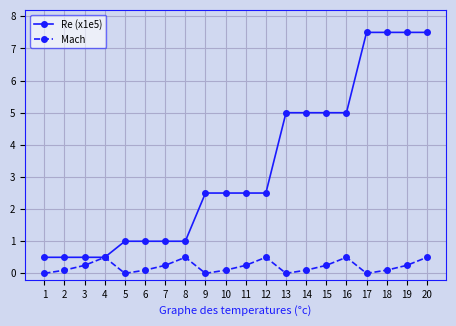

Is it true that Re (x1e5) equals 0.5 at 4?

True